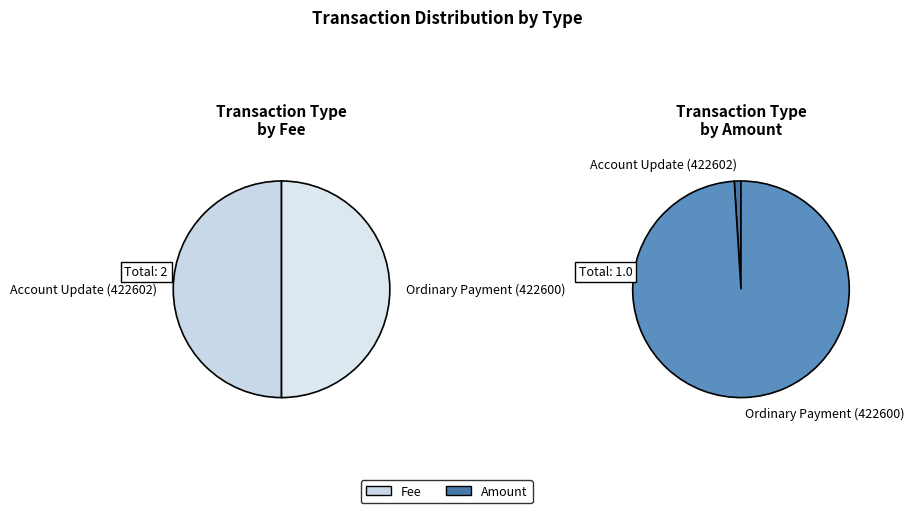

What is the largest slice in the pie chart?

Ordinary Payment (422600)